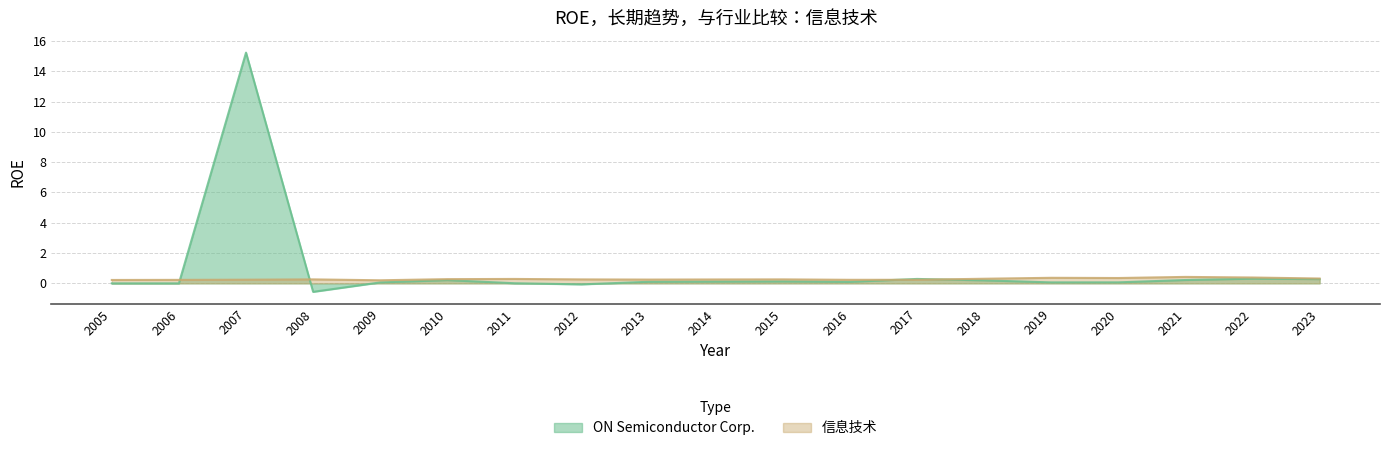

The value of ON Semiconductor Corp. at 2015 is 0.1. True or false?

True